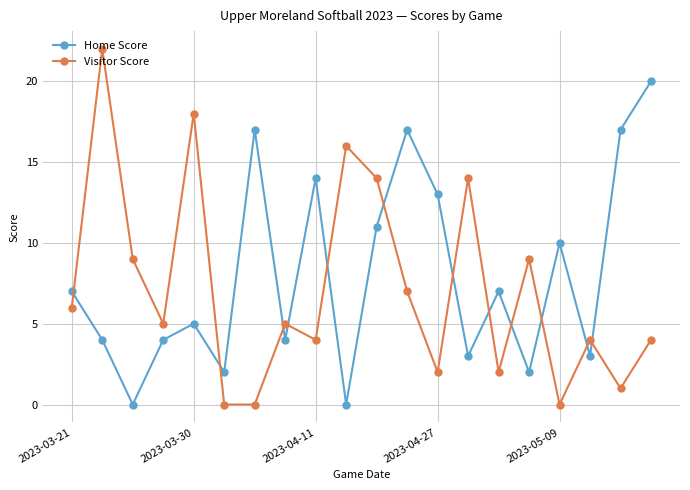

True or false: Visitor Score and Home Score intersect in this chart.

True